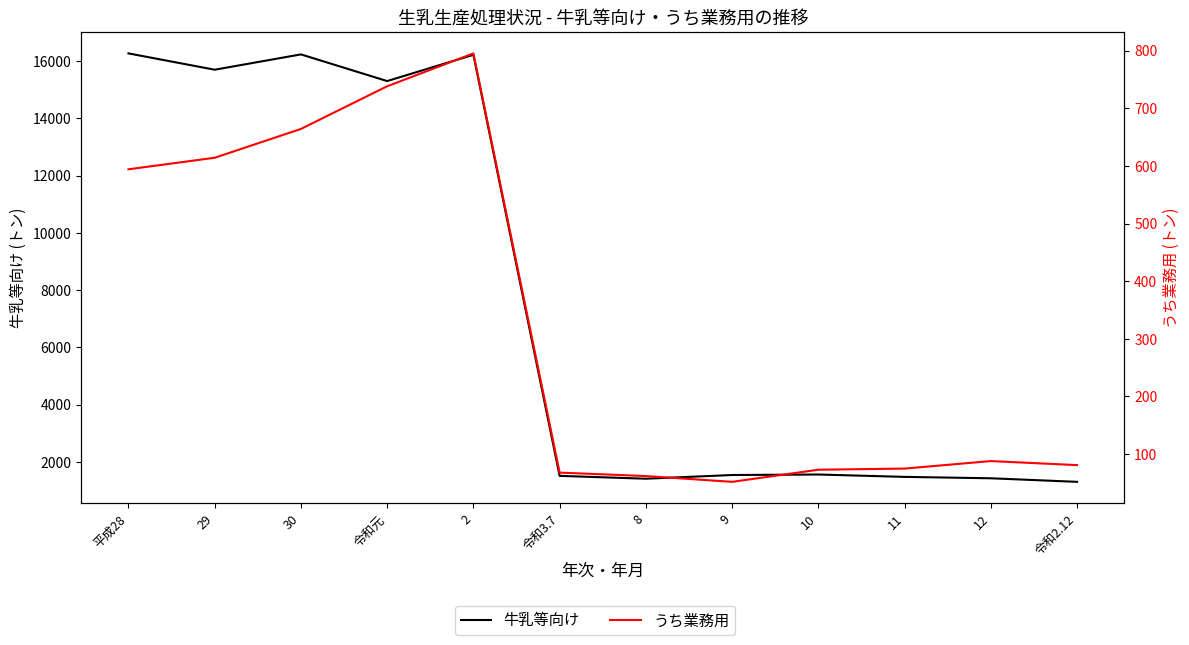

What is the approximate value of 牛乳等向け at 令和元?

15302